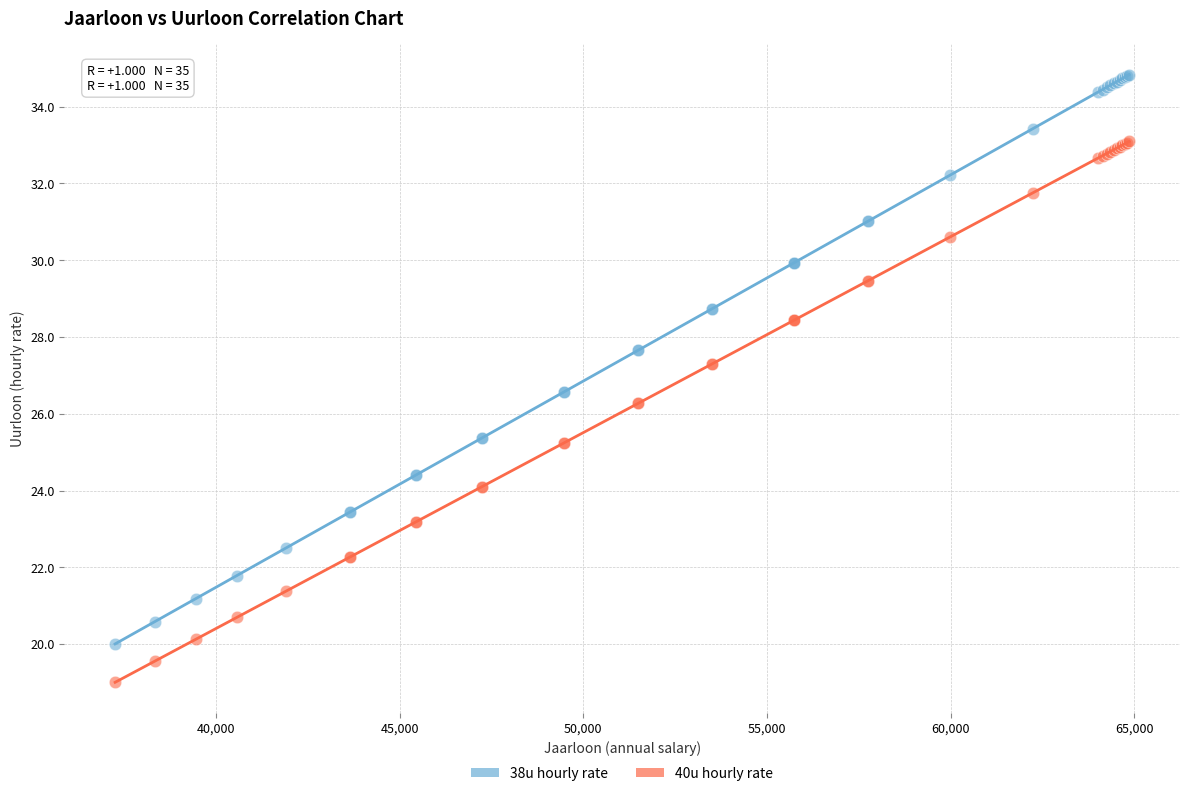

Which series reaches the minimum Y coordinate?

40u hourly rate